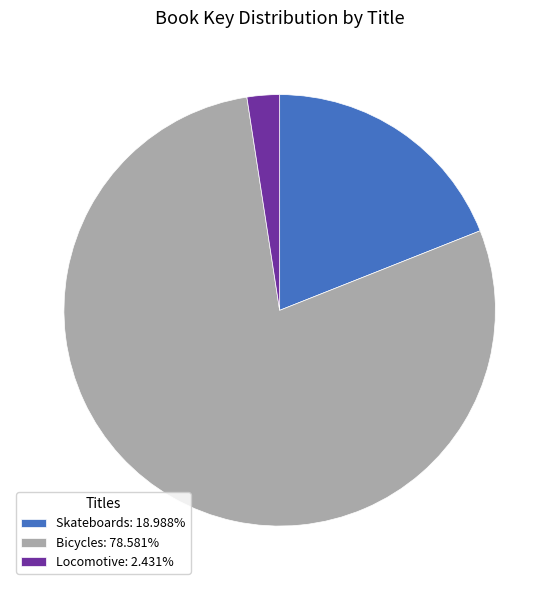

How many segments does this pie chart have?

3